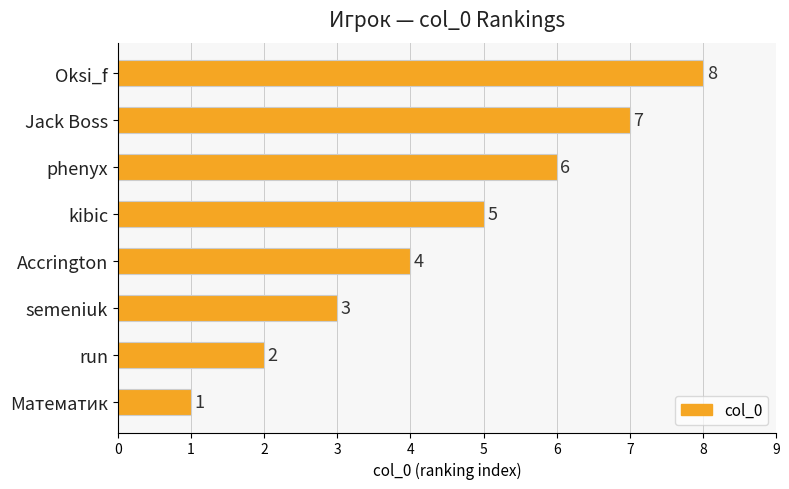

How many values are below 5?

4